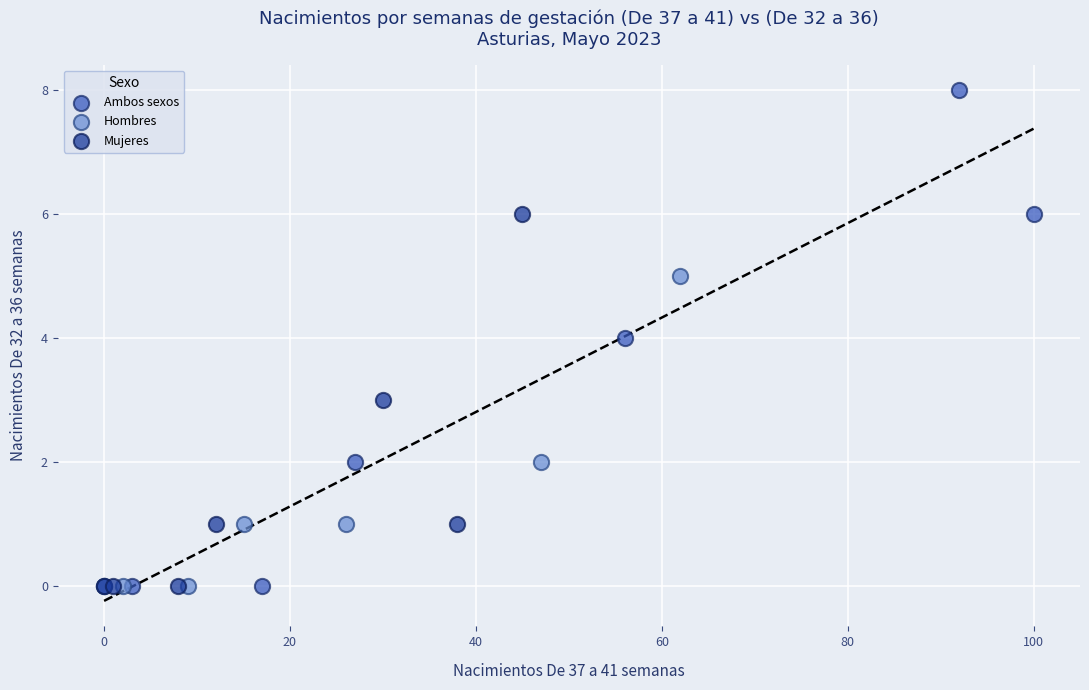

Which series reaches the maximum Y coordinate?

Ambos sexos